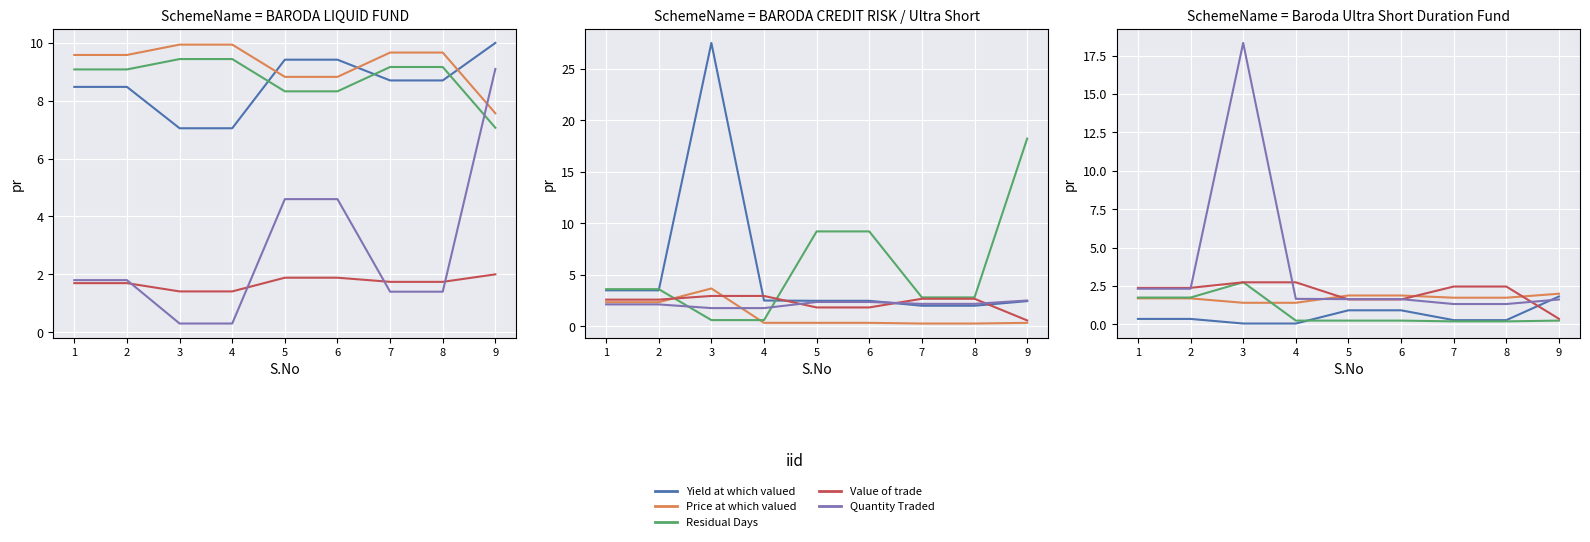

True or false: Yield at which valued has a value of 5.4 at 6.

False